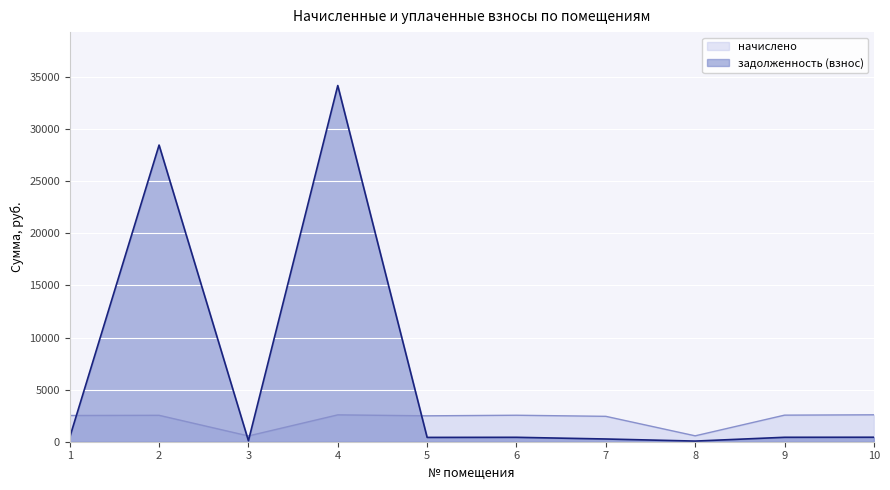

Which has a higher value, 4 or 7?

4